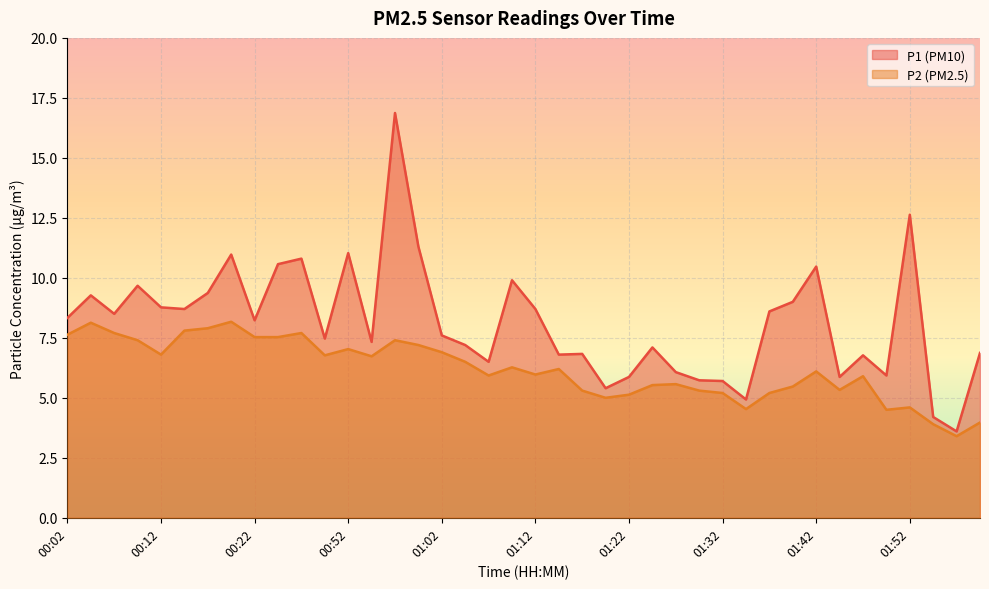

What is the maximum value shown in the chart?

16.9